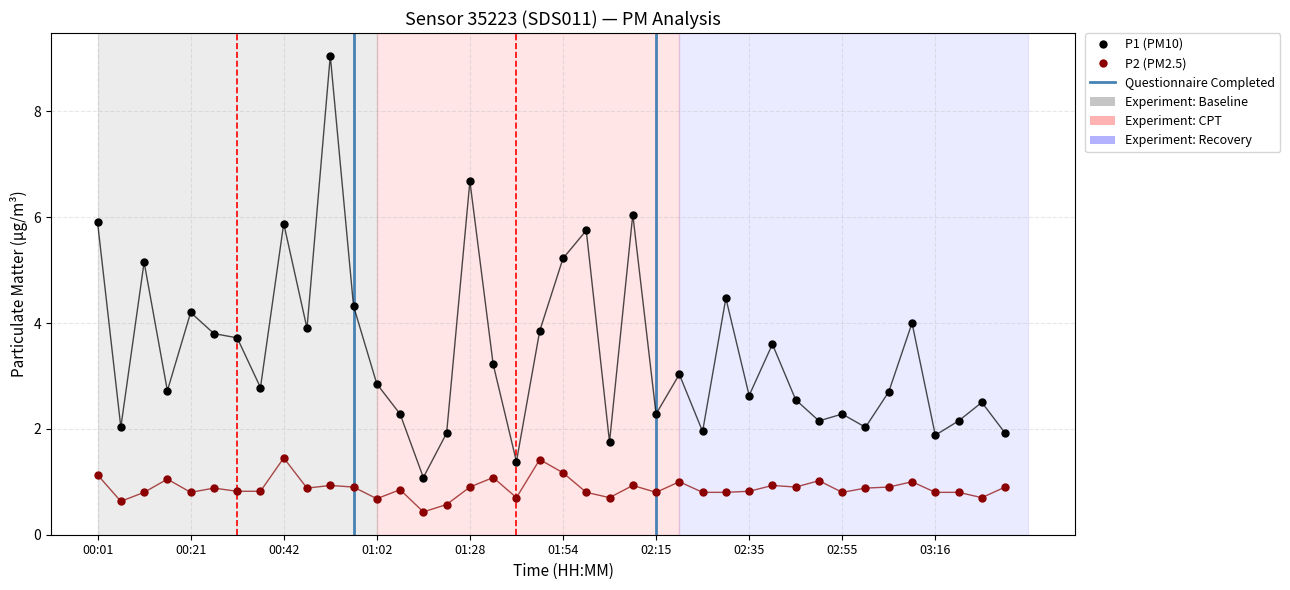

What is the total value across all series at 03:16?

2.7